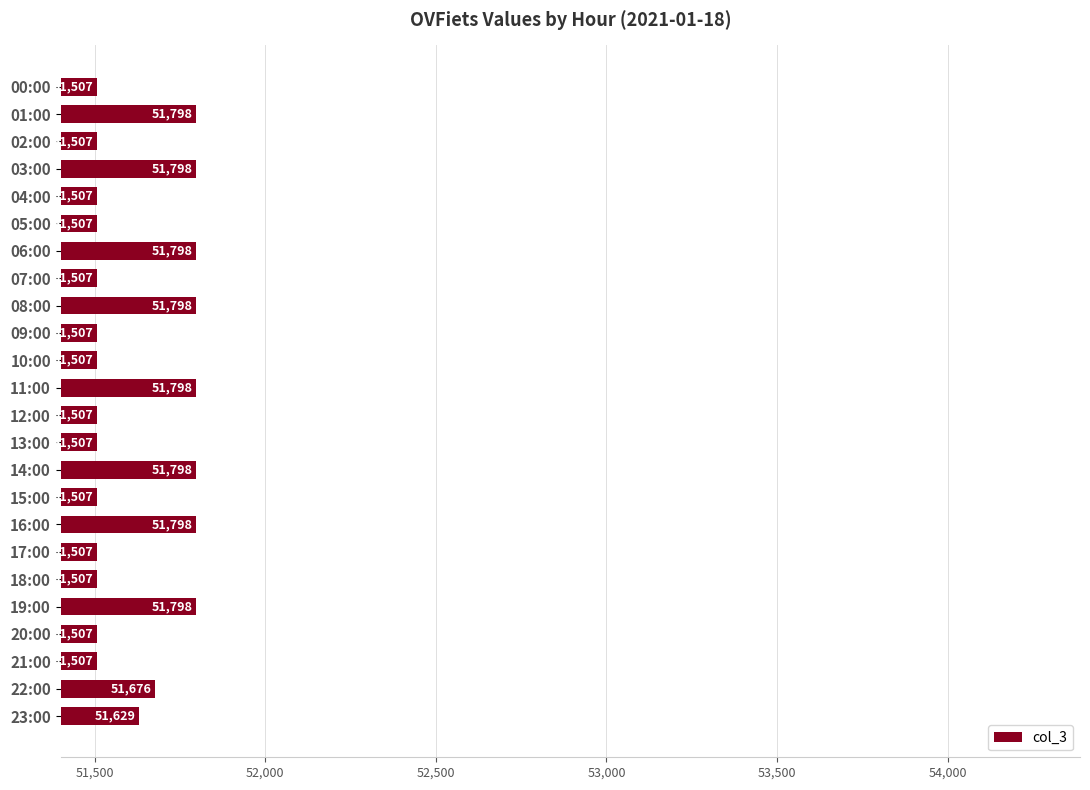

What position from the bottom is 17:00?

7